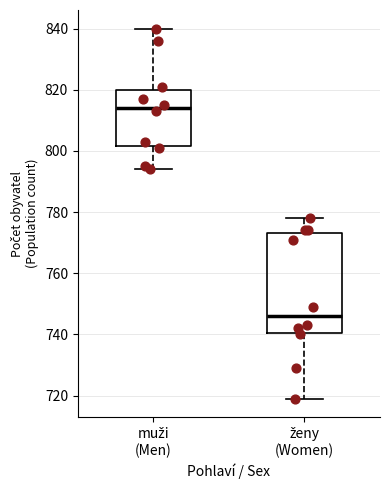

Reading left to right, read every box against the y-axis: the position of its median line, the range the box covers, and the ends of its whiskers. The values are not printed on the chart, so give them approximately, as read against the axis.

muži (Men): median 814, box 802 to 820, whiskers 794 to 840
ženy (Women): median 746, box 740 to 774, whiskers 720 to 778